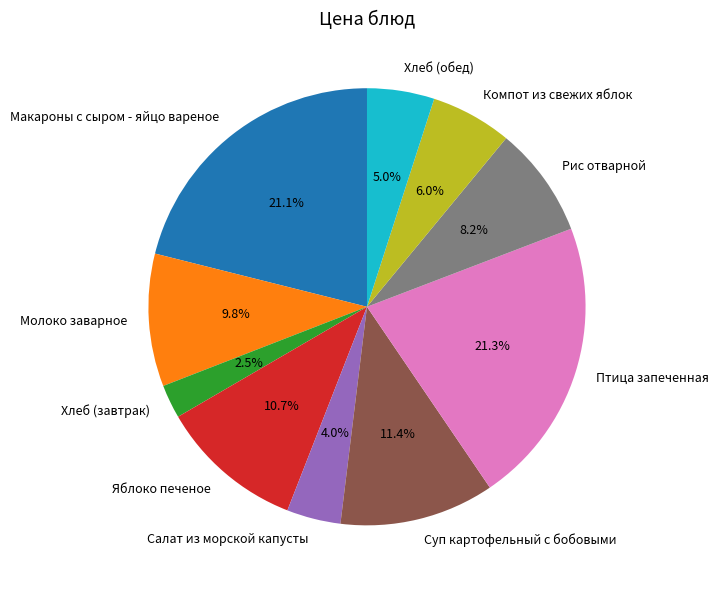

True or false: Рис отварной accounts for 1% of the total.

False